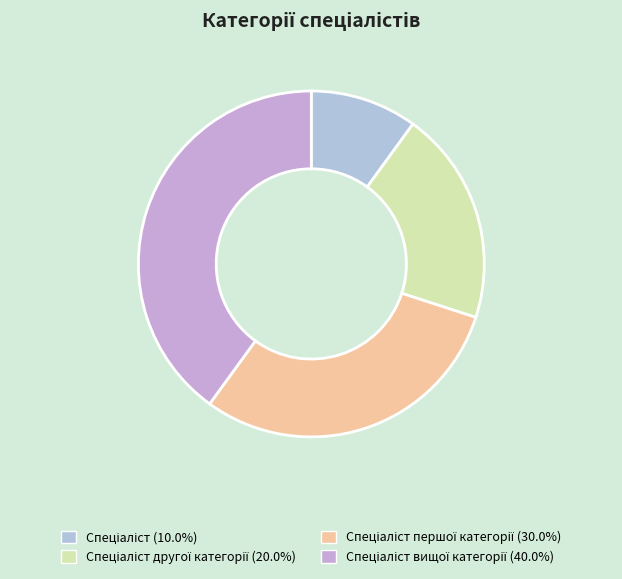

How many segments does this pie chart have?

4